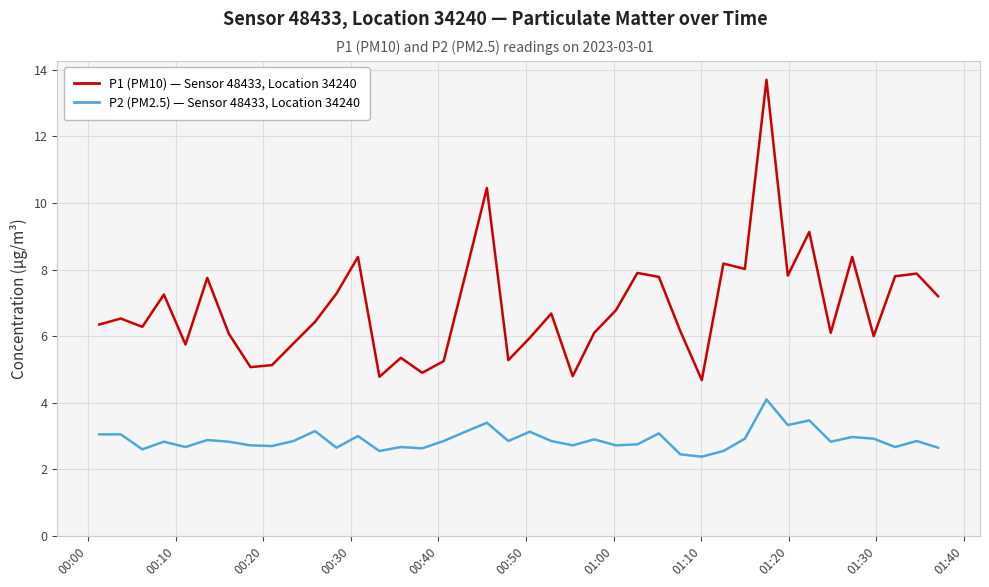

What are all the series names shown in the legend?

P1 (PM10) — Sensor 48433, Location 34240, P2 (PM2.5) — Sensor 48433, Location 34240